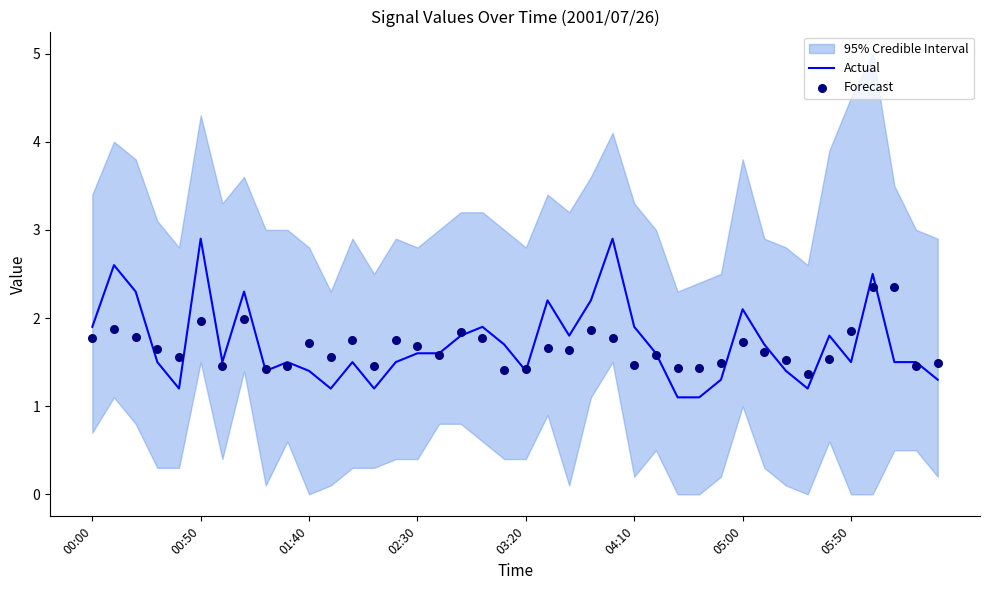

The Actual series shows 3.4 at 00:00. True or false?

False